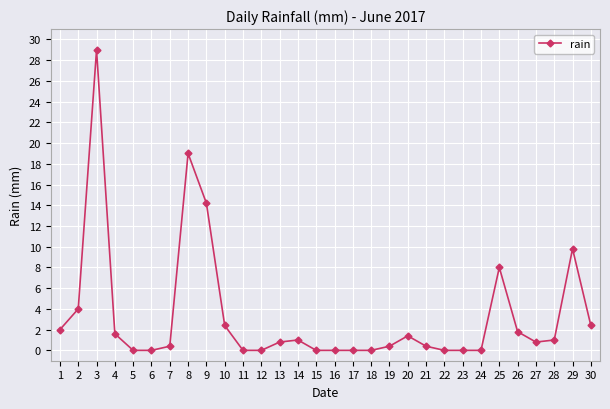

Where is the first local maximum?

3